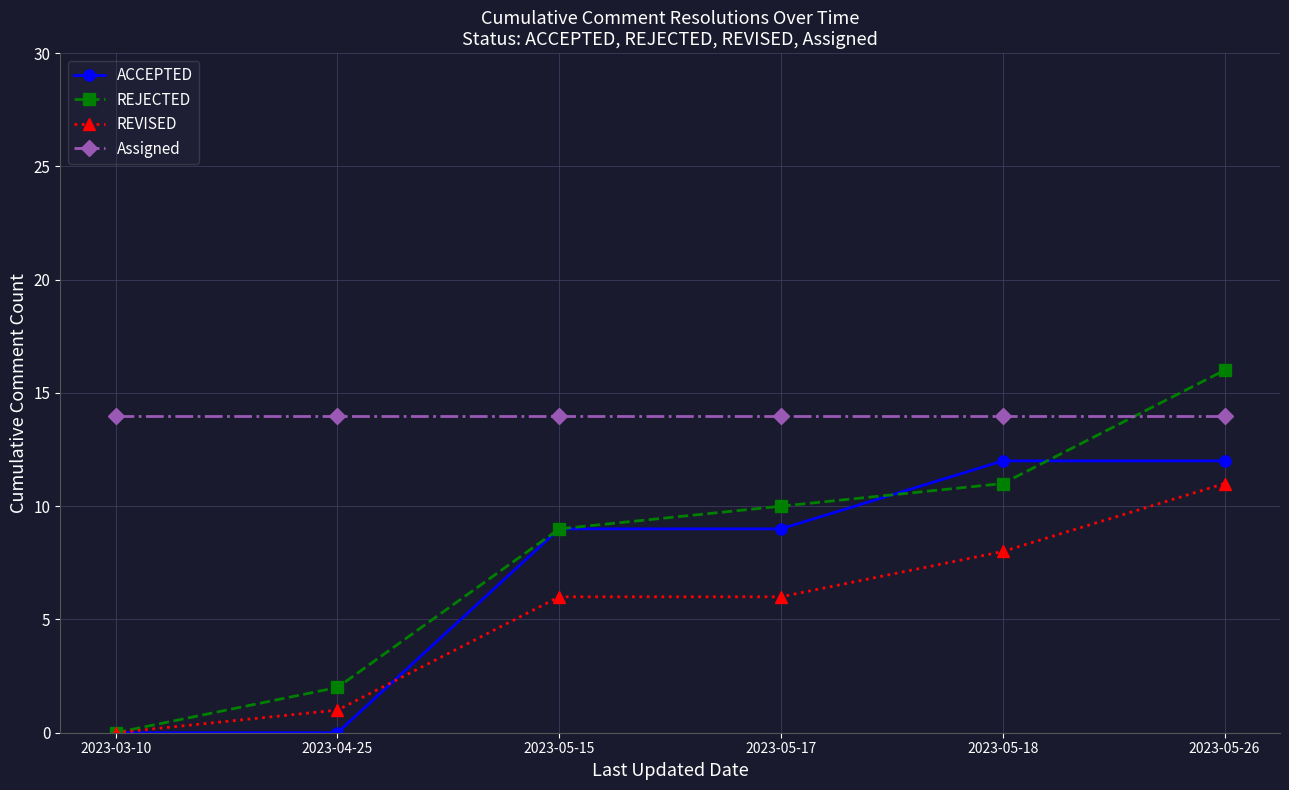

The value of REVISED at 2023-05-15 is 6. True or false?

True